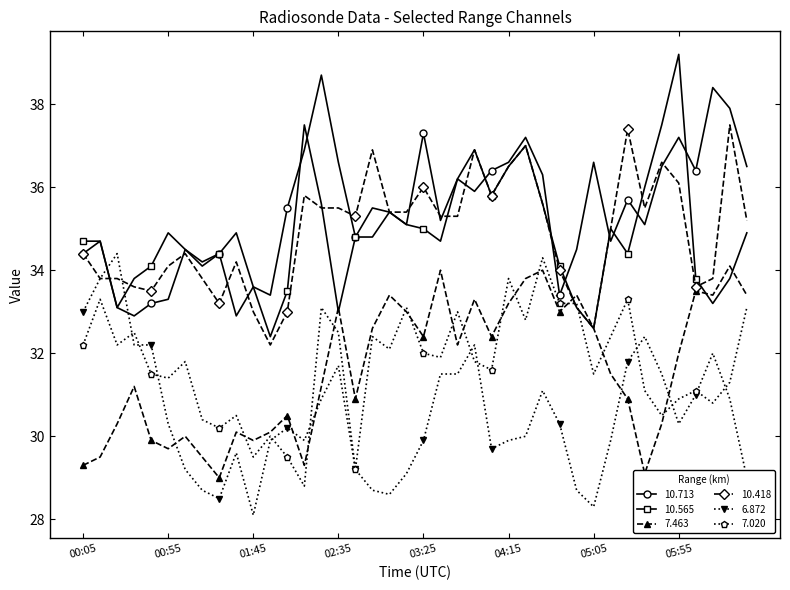

What is the maximum value for 7.020?

34.3